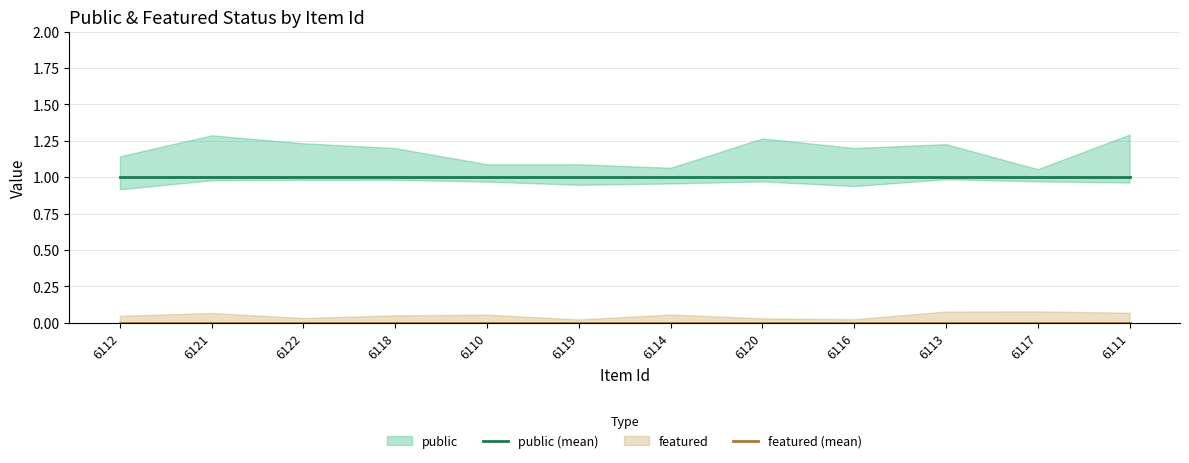

Reading left to right, extract all data points from this chart.

public (mean): 1	1	1	1	1	1	1	1	1	1	1	1
featured (mean): 0	0	0	0	0	0	0	0	0	0	0	0